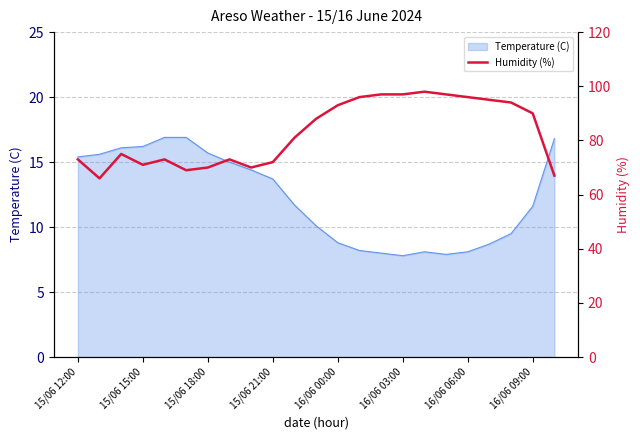

Where does the Temperature (C) series first go above 11?

15/06 12:00